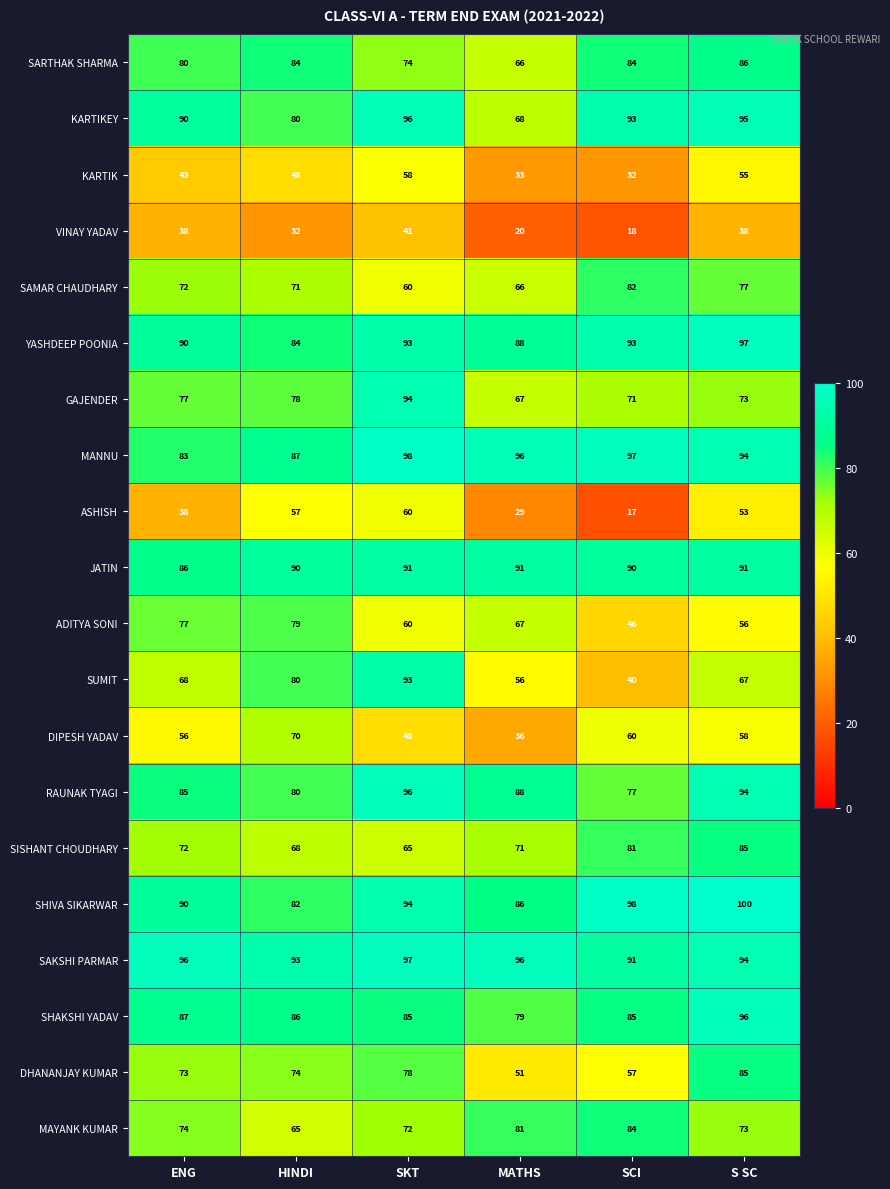

List the labels in order of ASHISH value, largest first.

SKT, HINDI, S SC, ENG, MATHS, SCI